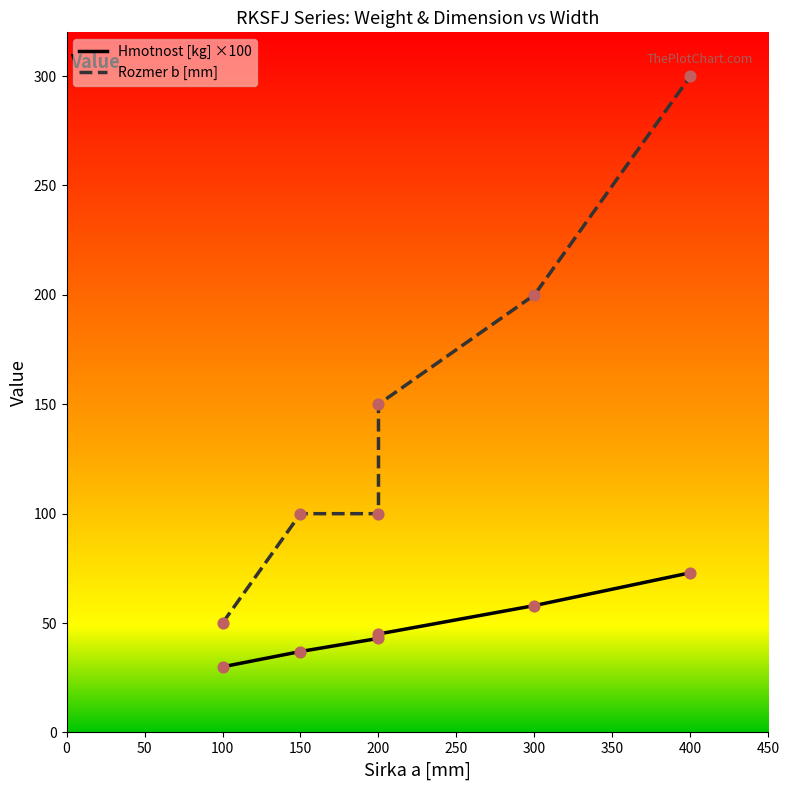

Which series contains the lowest Y value?

Hmotnost [kg] ×100